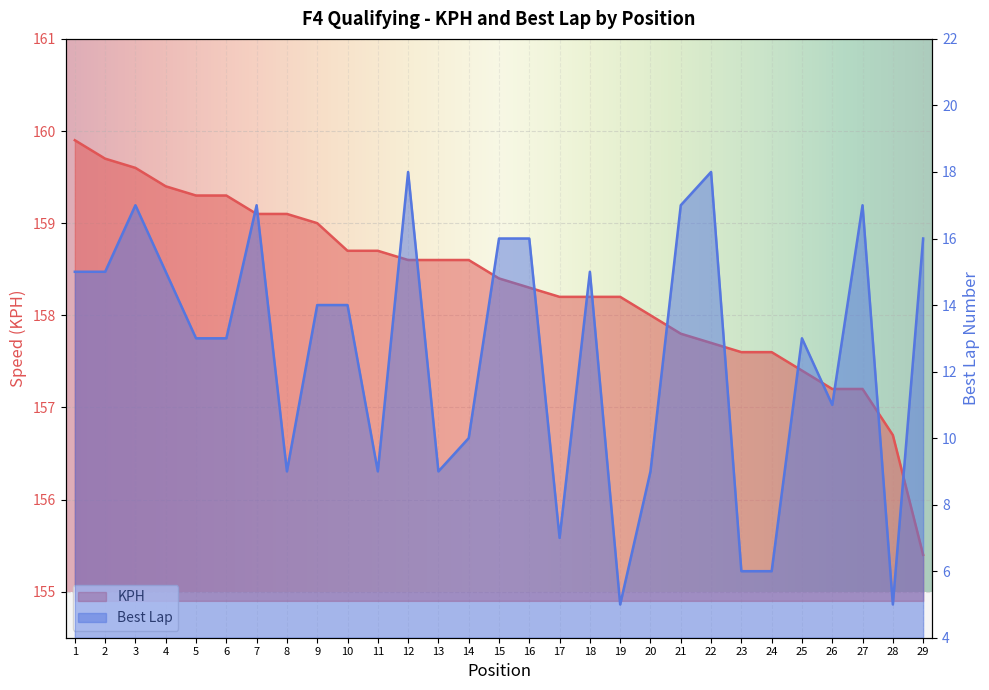

Rank the categories by KPH value from lowest to highest.

29, 28, 26, 27, 25, 23, 24, 22, 21, 20, 17, 18, 19, 16, 15, 12, 13, 14, 10, 11, 9, 7, 8, 5, 6, 4, 3, 2, 1